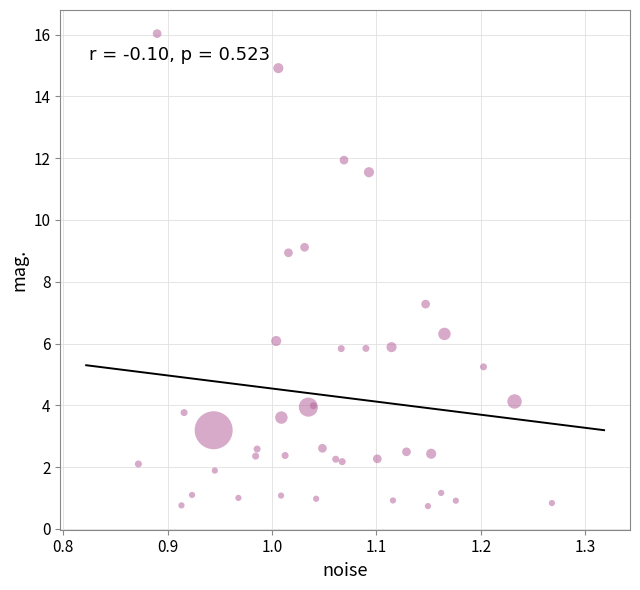

What Y value in the scatter plot is closest to 8?

7.3